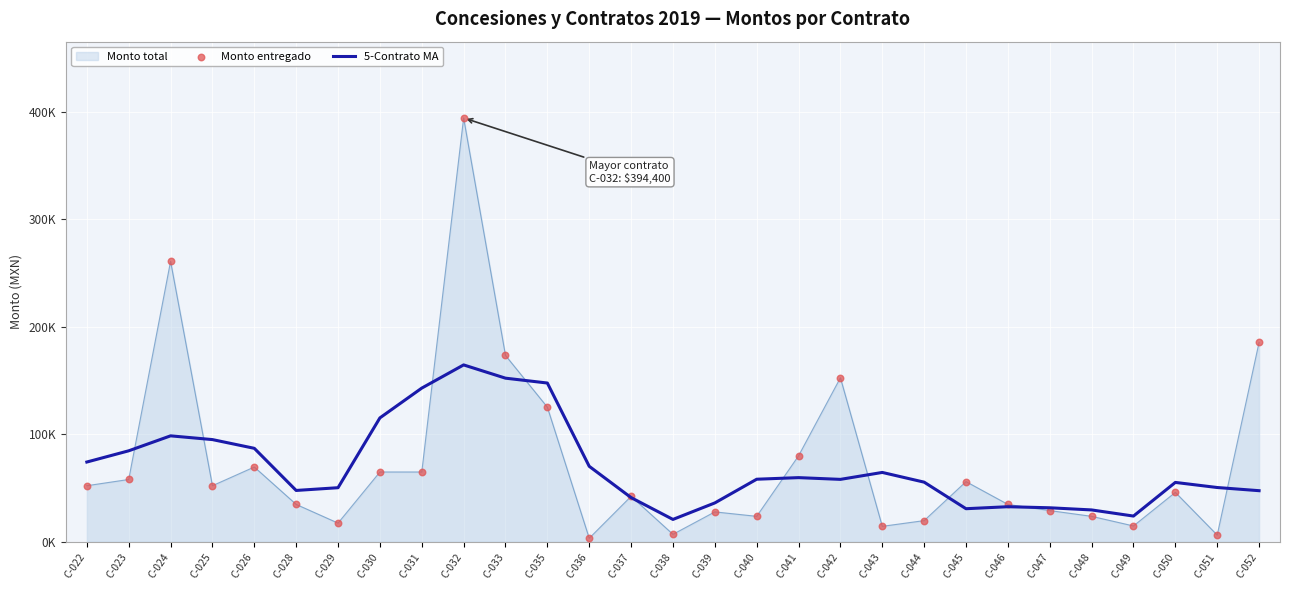

Which series has the largest total across all categories?

Monto total